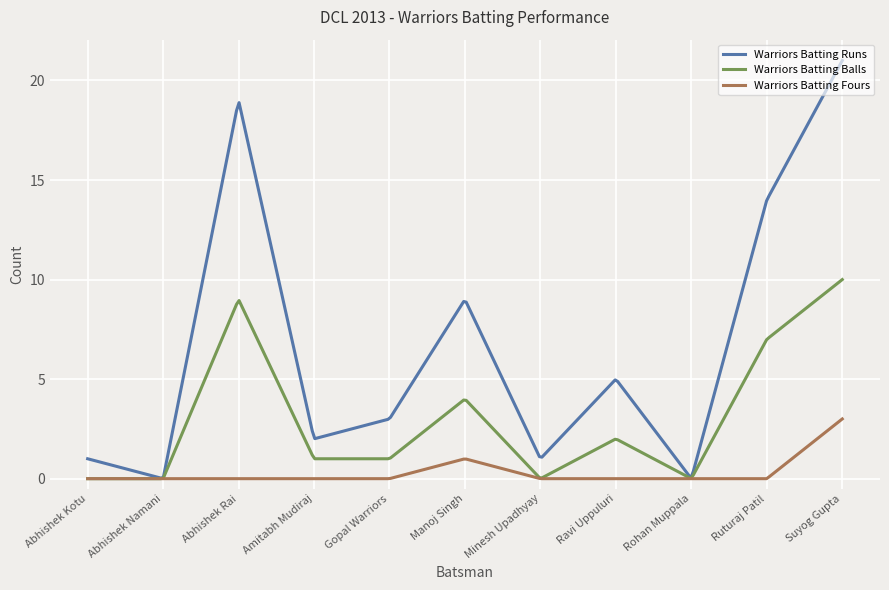

Which series has the largest total across all categories?

Warriors Batting Runs